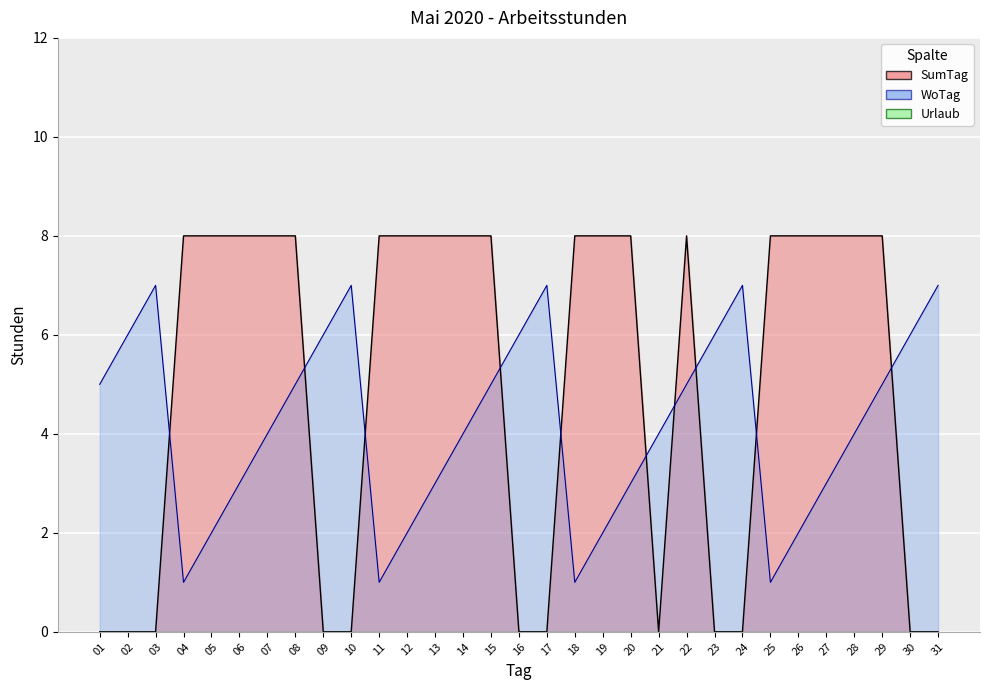

At how many categories does at least one series exceed 0?

31